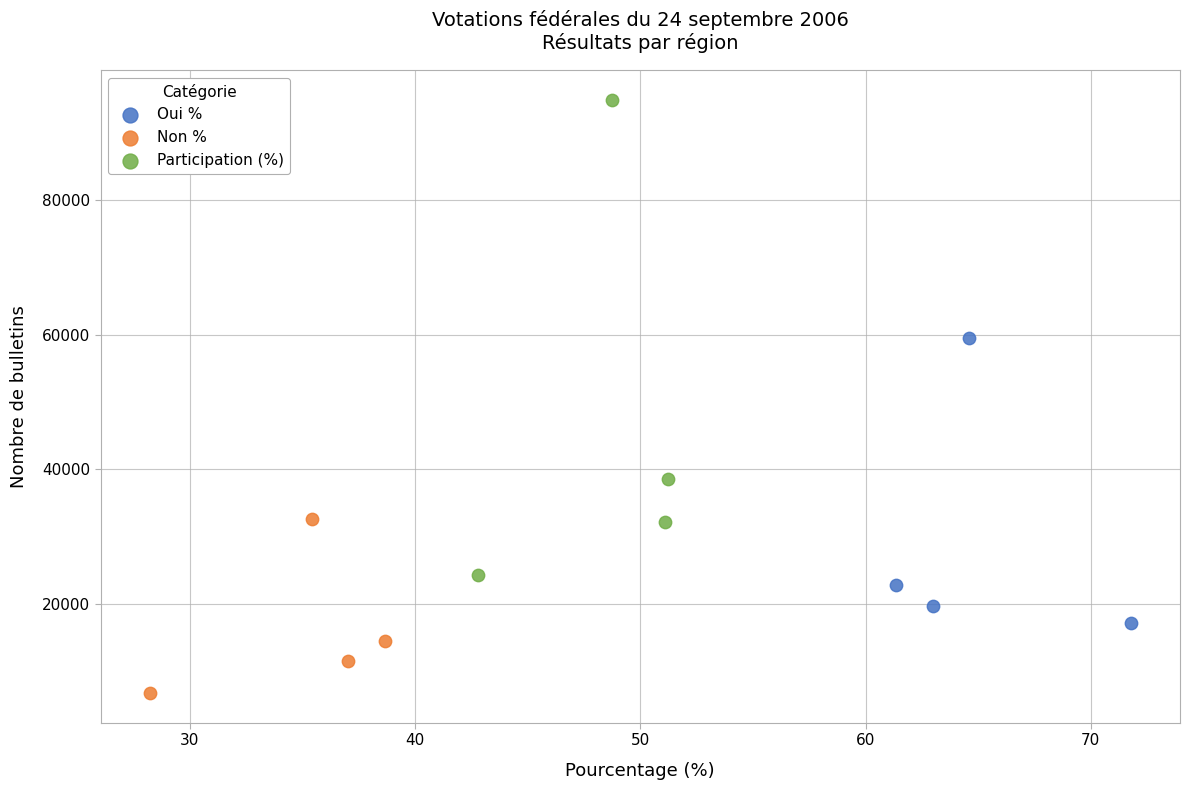

Which series contains the highest Y value?

Participation (%)